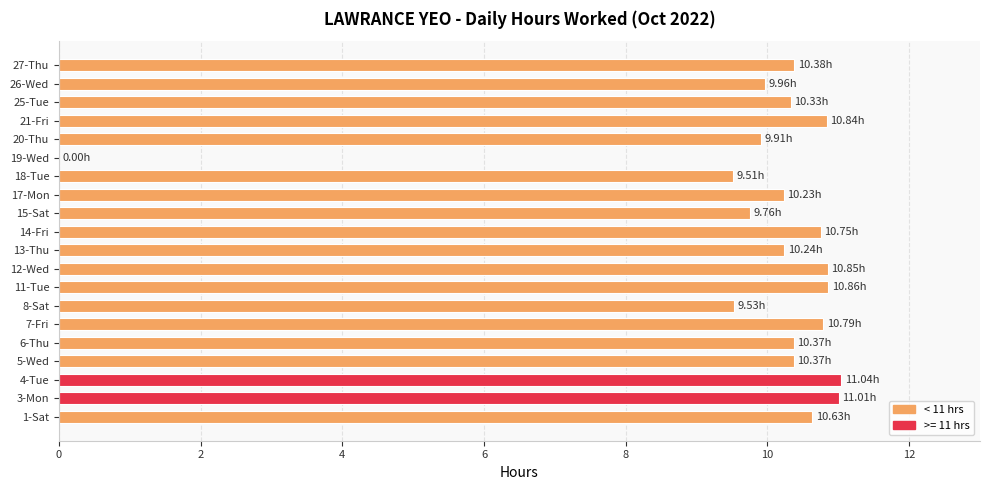

Approximately how many times larger is the value at 17-Mon compared to 3-Mon?

0.9